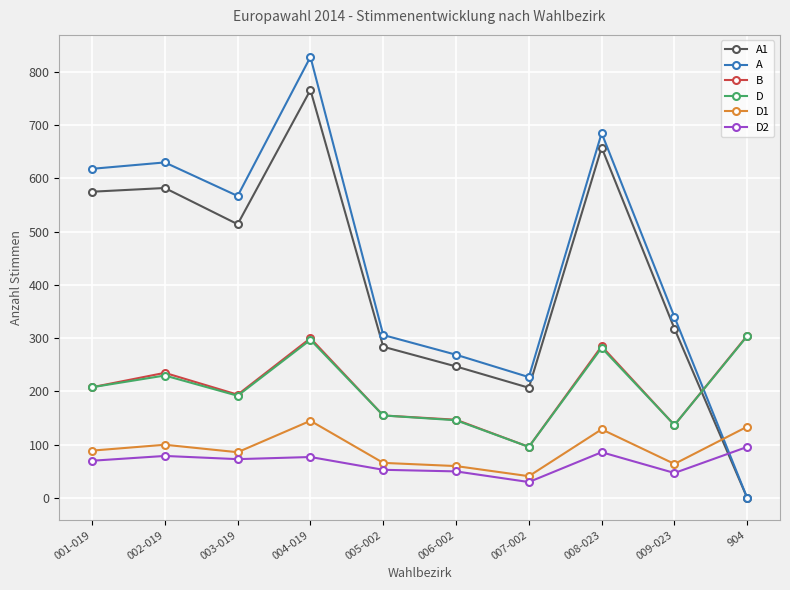

How many positive values does the A1 series have?

9